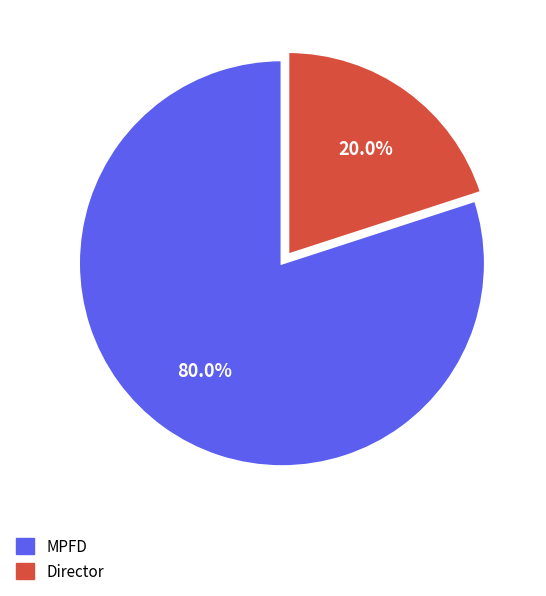

To the nearest percent, what percentage of the pie is Director?

20%